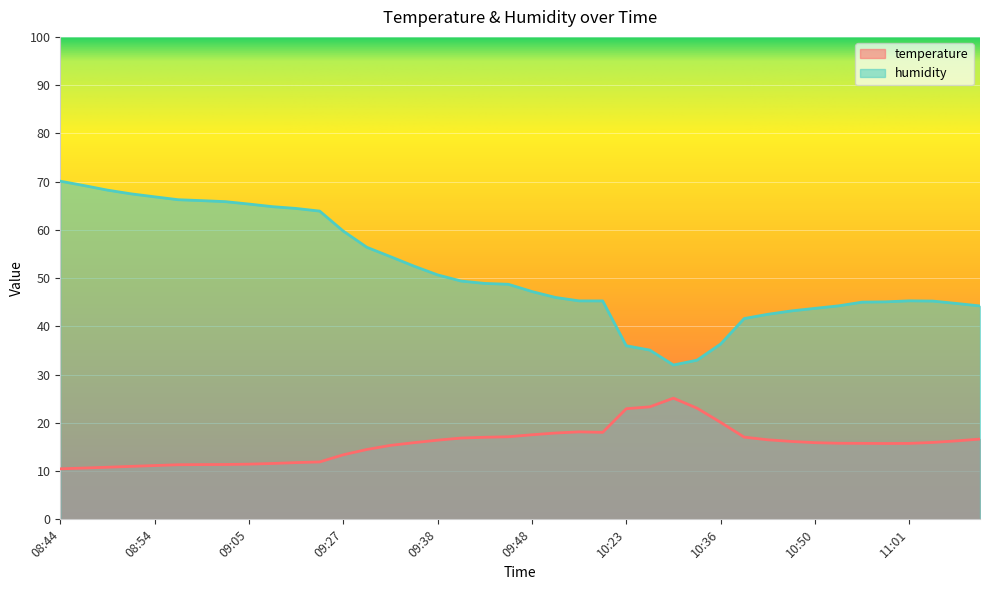

Reading right to left, extract all data points from this chart.

temperature: 11:09=16.6	11:06=16.3	11:03=15.9	11:01=15.7	10:58=15.7	10:55=15.8	10:53=15.8	10:50=15.9	10:48=16.1	10:45=16.5	10:43=17.0	10:36=20.1	10:32=23.0	10:29=25.1	10:25=23.3	10:23=22.9	09:55=18.0	09:53=18.1	09:50=17.9	09:48=17.5	09:45=17.1	09:43=17.0	09:40=16.9	09:38=16.4	09:35=15.9	09:32=15.3	09:30=14.5	09:27=13.4	09:14=11.9	09:11=11.8	09:08=11.6	09:05=11.4	09:02=11.4	08:59=11.3	08:56=11.3	08:54=11.2	08:51=11.0	08:49=10.8	08:46=10.6	08:44=10.5
humidity: 11:09=44.2	11:06=44.8	11:03=45.2	11:01=45.3	10:58=45.1	10:55=45.0	10:53=44.2	10:50=43.7	10:48=43.2	10:45=42.5	10:43=41.6	10:36=36.3	10:32=33.0	10:29=32.0	10:25=35.1	10:23=36.0	09:55=45.3	09:53=45.3	09:50=46.0	09:48=47.2	09:45=48.7	09:43=48.9	09:40=49.4	09:38=50.7	09:35=52.5	09:32=54.5	09:30=56.4	09:27=59.8	09:14=63.9	09:11=64.4	09:08=64.8	09:05=65.3	09:02=65.8	08:59=66.1	08:56=66.2	08:54=66.8	08:51=67.5	08:49=68.2	08:46=69.2	08:44=70.1